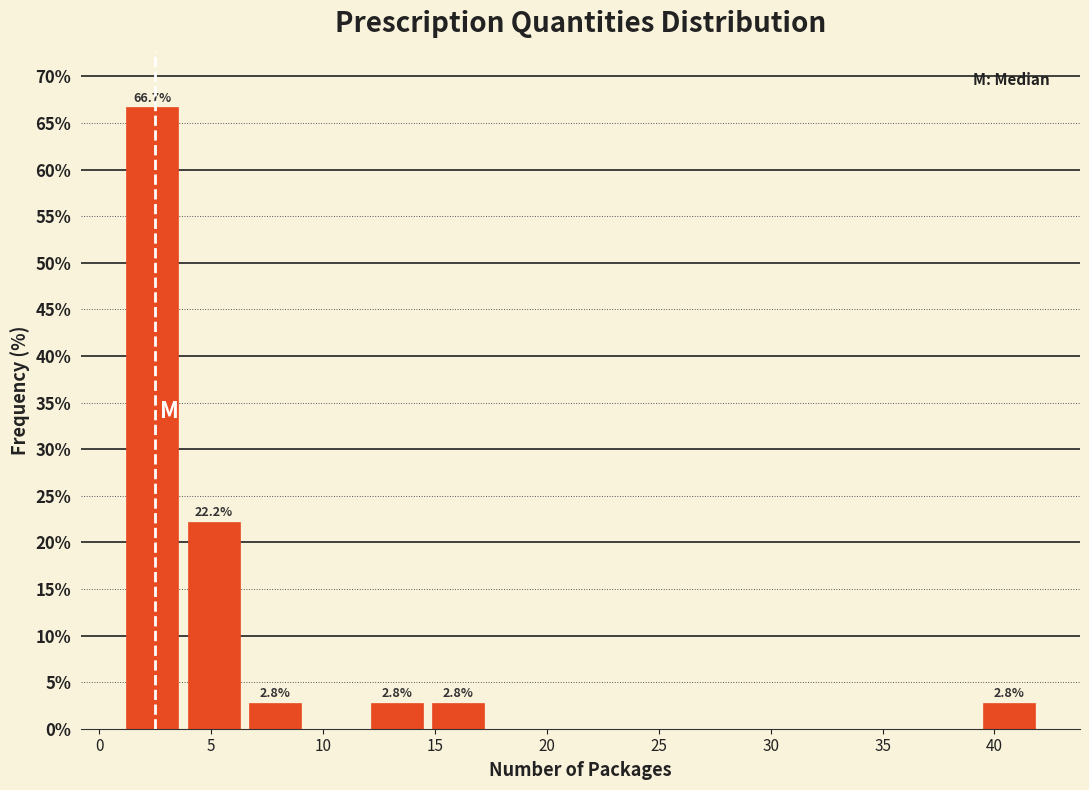

Which range on the x-axis has the tallest bar?

1.0 to 3.5